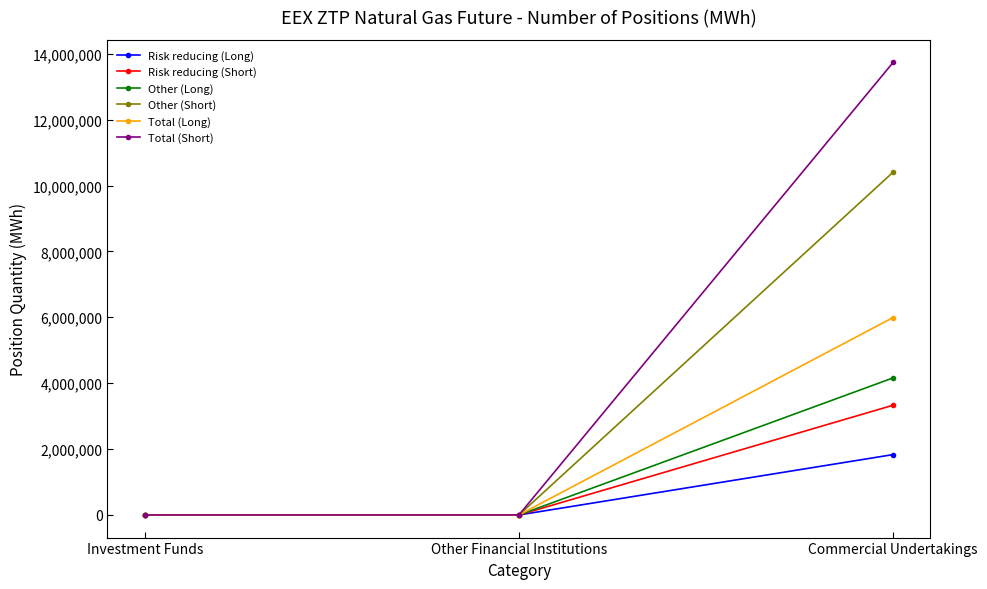

At how many categories does at least one series exceed 560157?

1